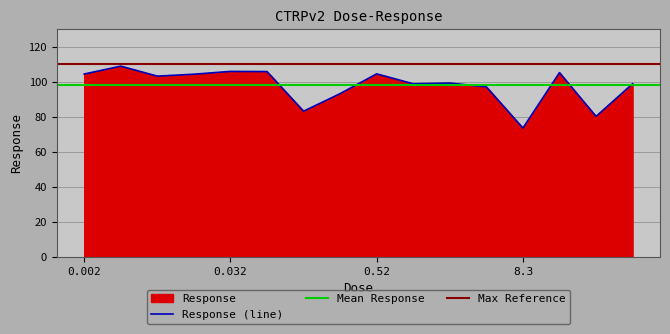

What position from the left is 0.016?

4